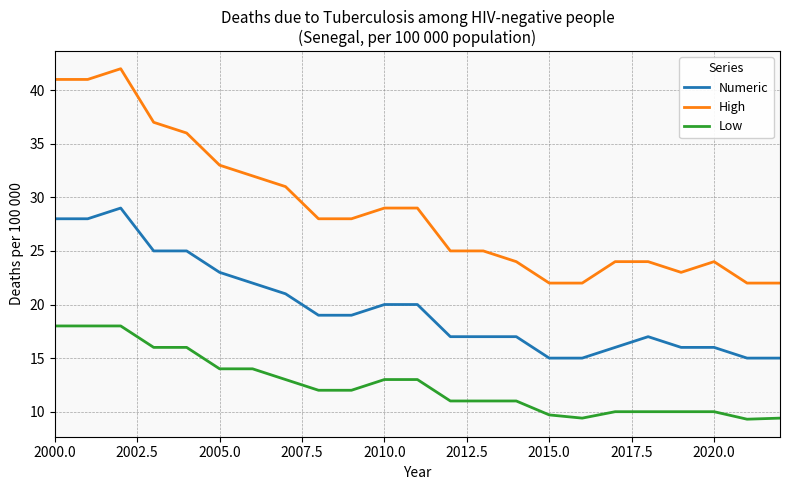

Which series has the largest range (max minus min)?

High